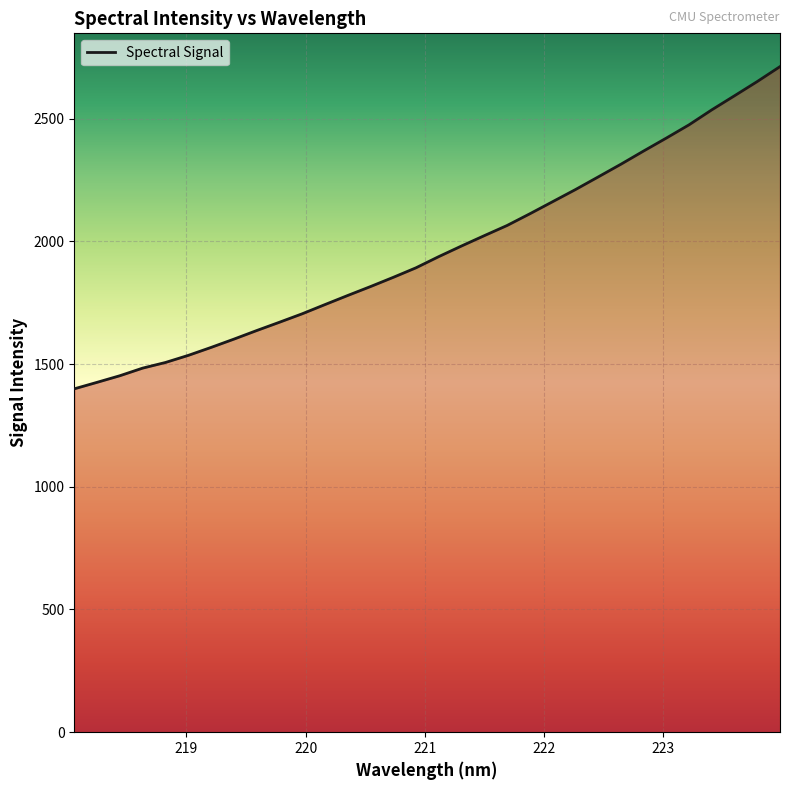

What is the difference between the maximum and minimum values?

1312.6